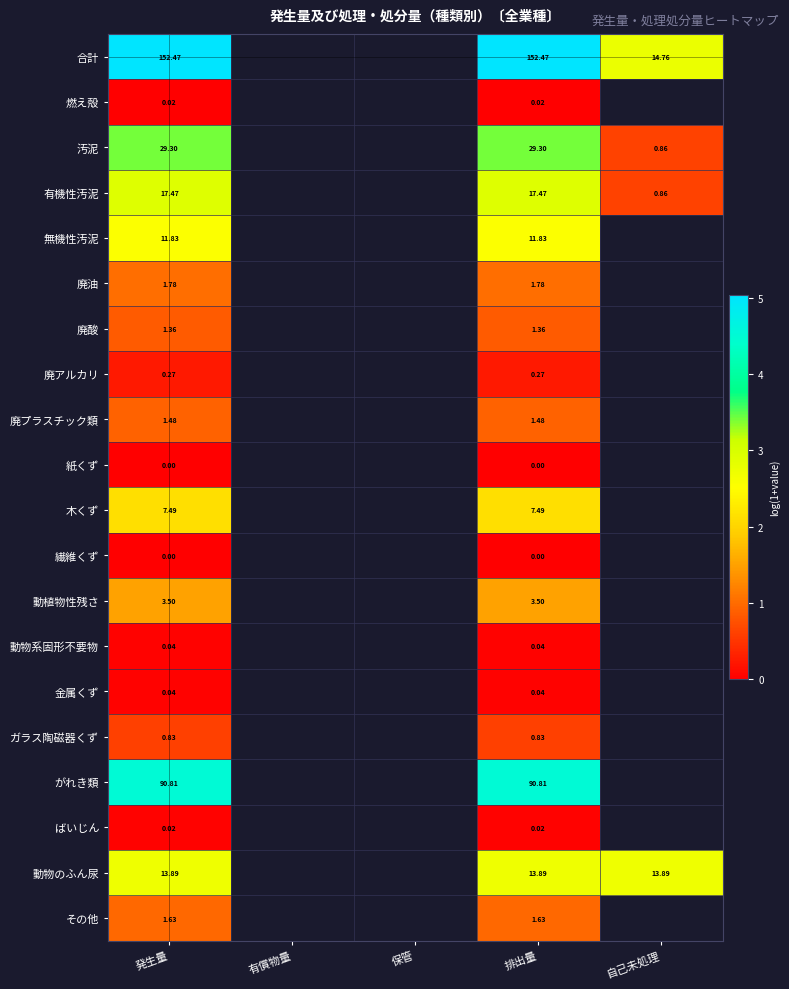

Is the value of その他 at 有償物量 greater than the value of ガラス陶磁器くず at 自己未処理?

No